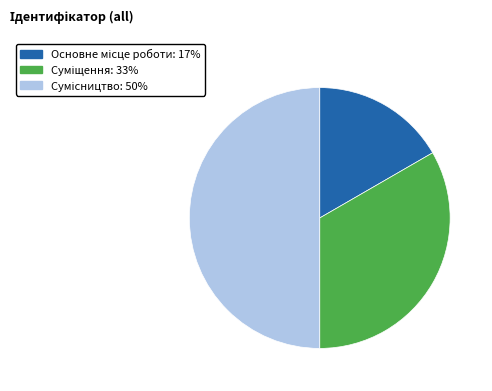

To the nearest percent, what percentage of the pie is Суміщення?

33%